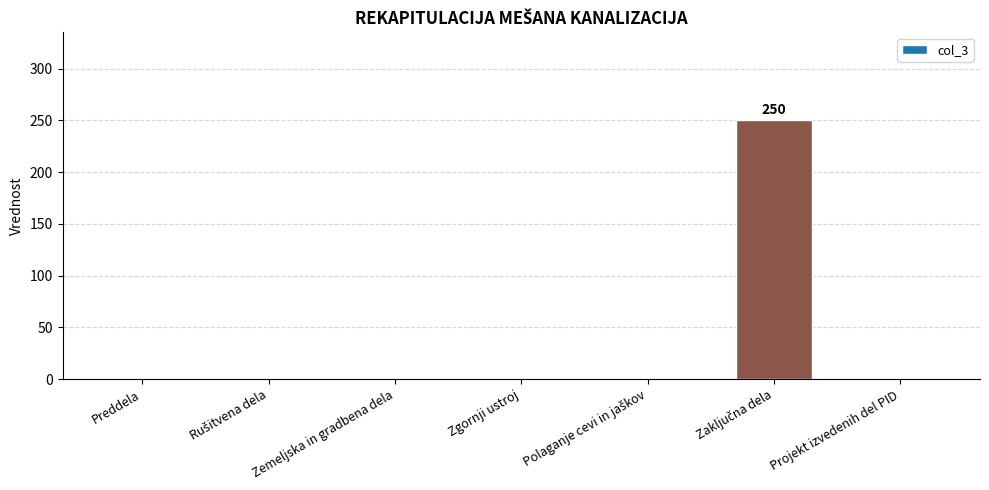

Is it true that the value at Zgornji ustroj is 0?

True